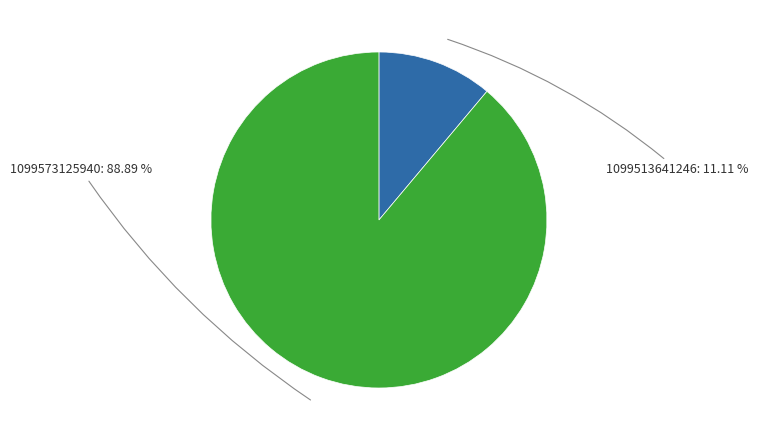

What percentage is the 1099573125940 slice, to the nearest percent?

89%